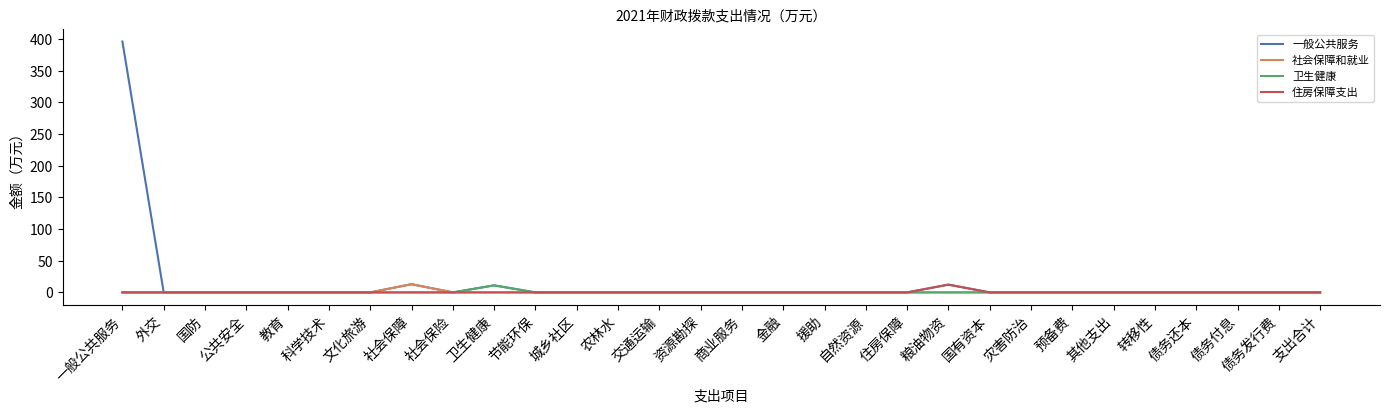

True or false: 社会保障和就业 has a value of 0.0 at 节能环保.

True